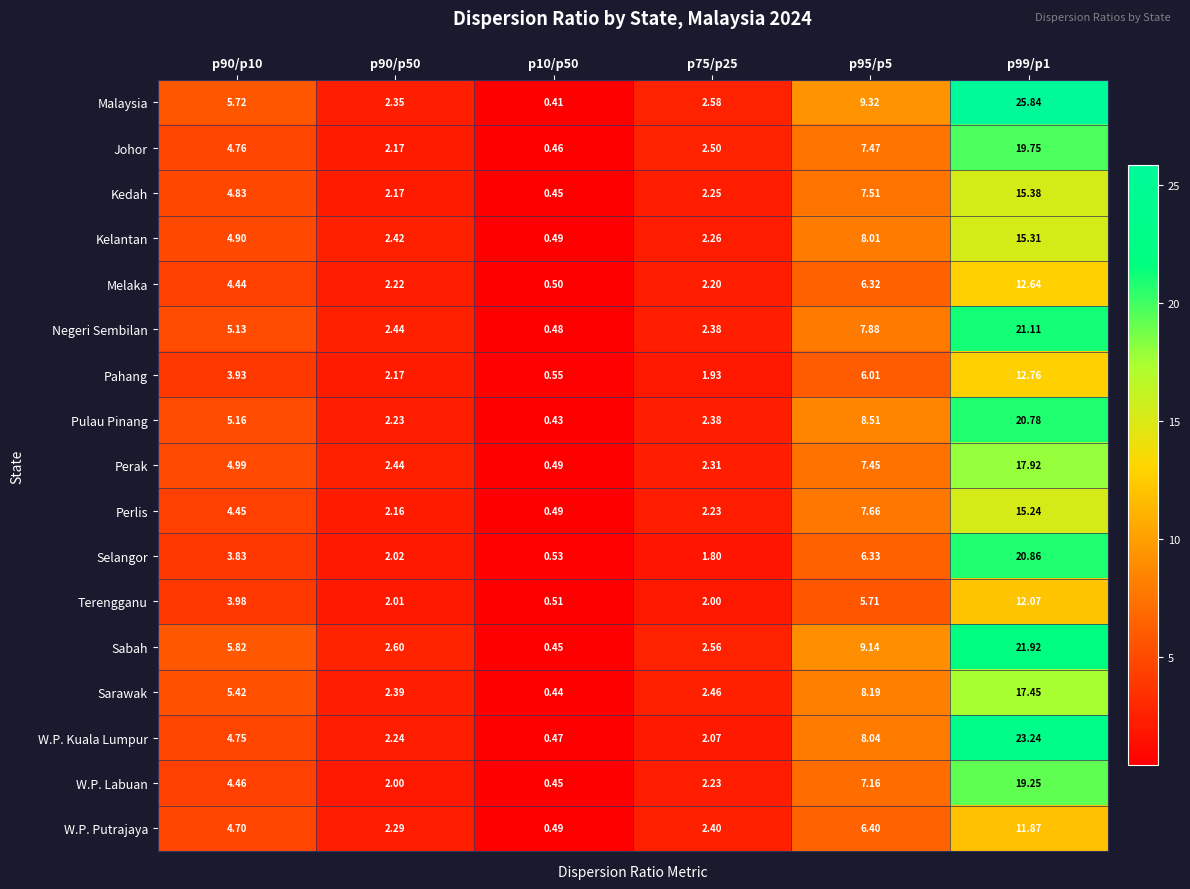

How many categories are shown in the chart?

6